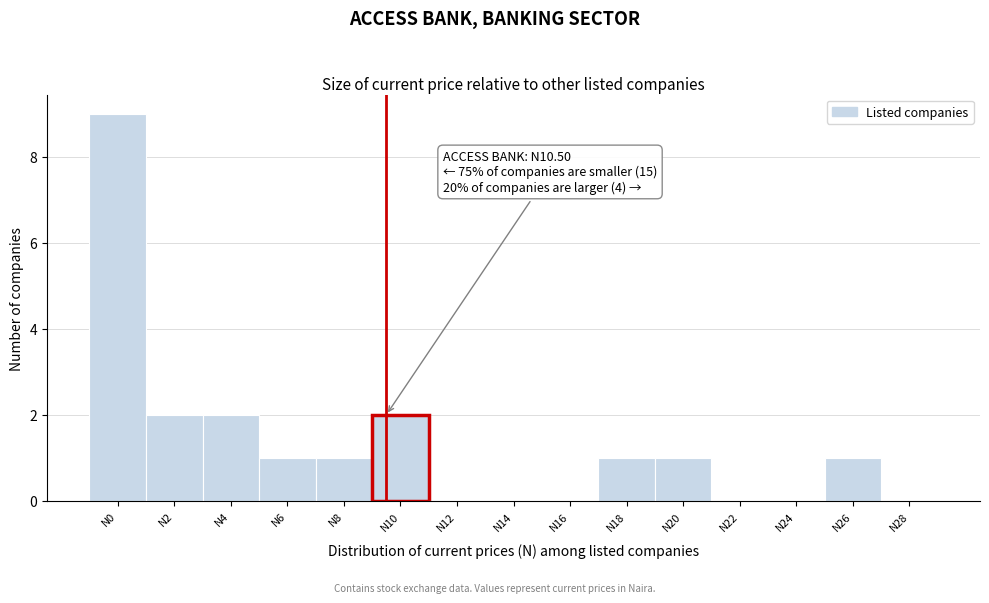

Reading left to right, extract all data points from this chart.

N0=9	N2=2	N4=2	N6=1	N8=1	N10=2	N12=0	N14=0	N16=0	N18=1	N20=1	N22=0	N24=0	N26=1	N28=0